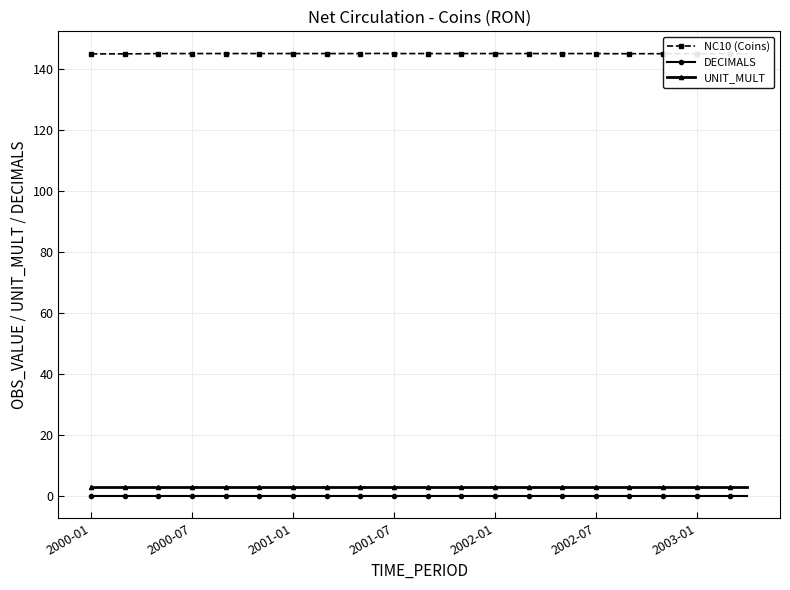

Does the chart display data point markers on the line(s)?

Yes